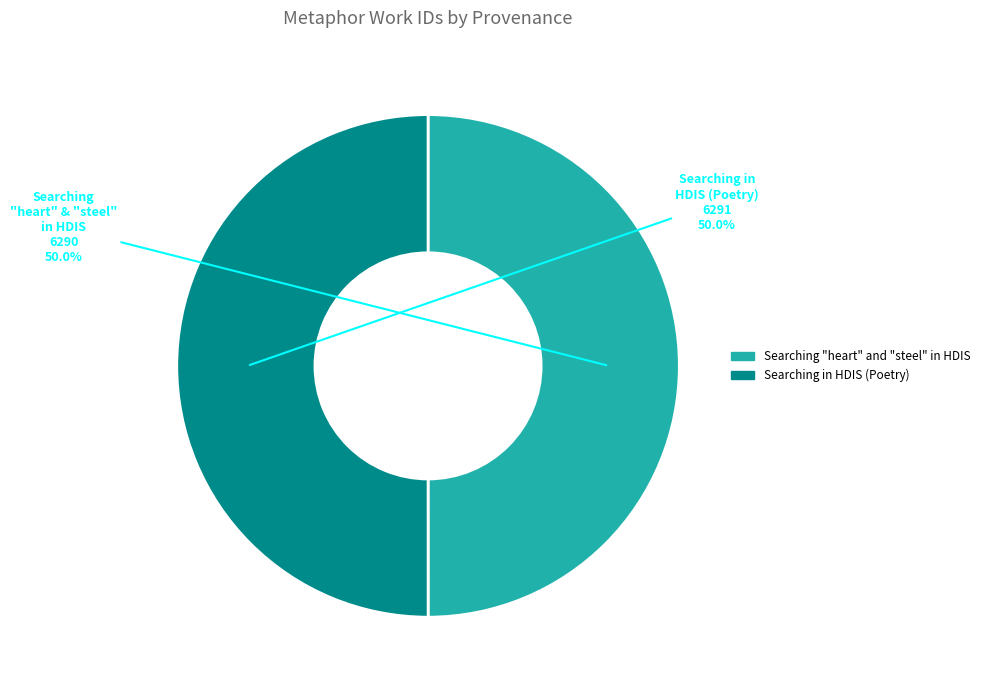

To the nearest percent, what portion does Searching in HDIS (Poetry) represent?

50%